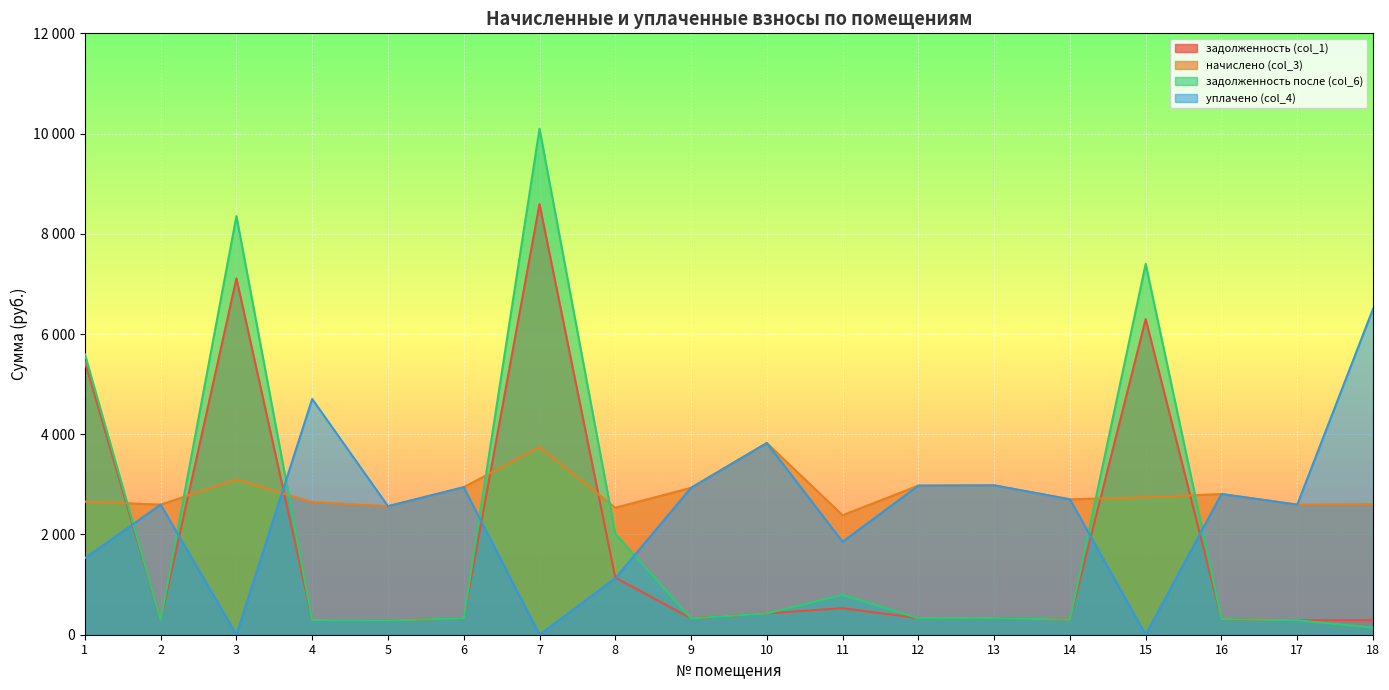

The value of задолженность после (col_6) at 10 is 425.0. True or false?

True